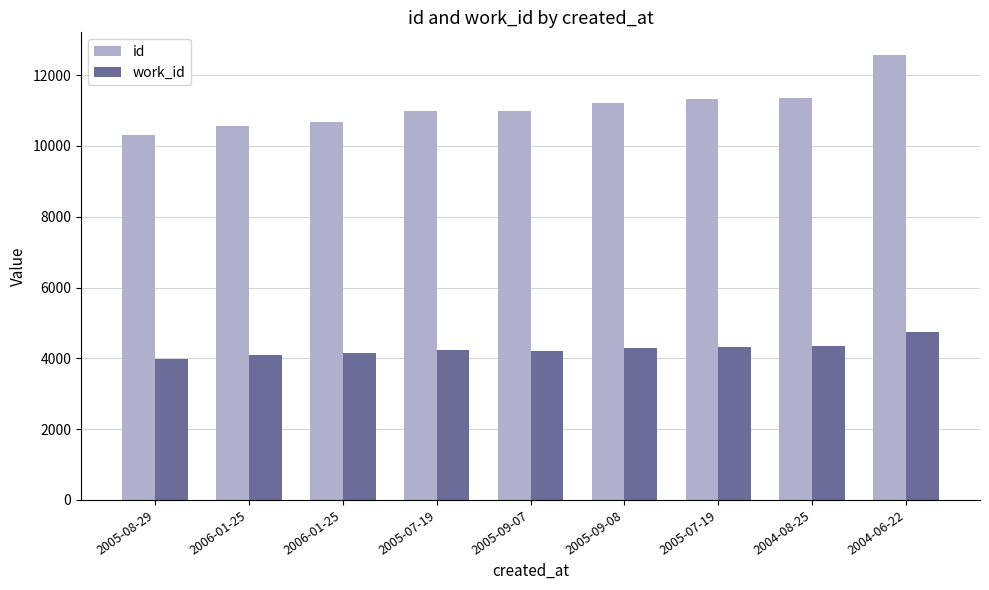

Which series has the widest spread of values?

id